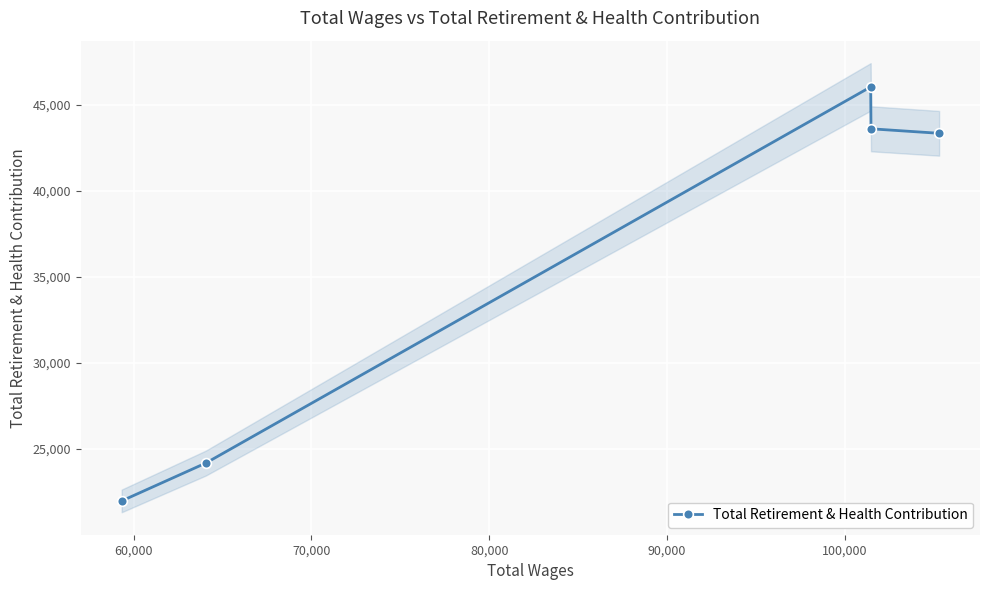

Reading right to left, list all the values displayed in this chart.

43360	43622	46058	24188	21988